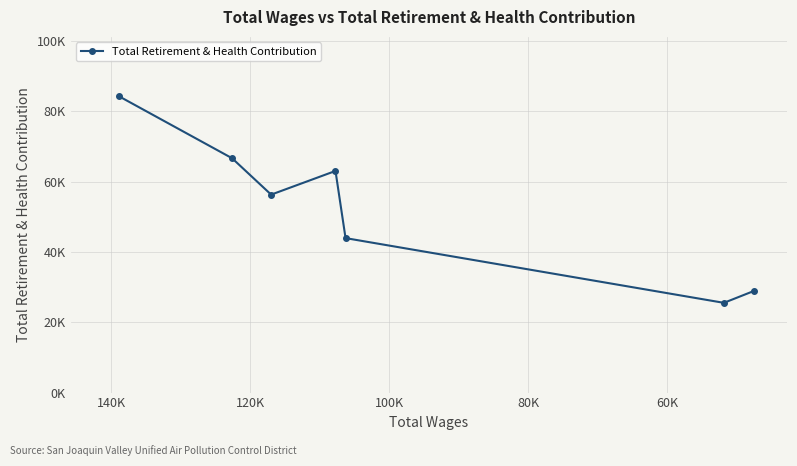

True or false: the data has more than 1 interior local peaks.

False